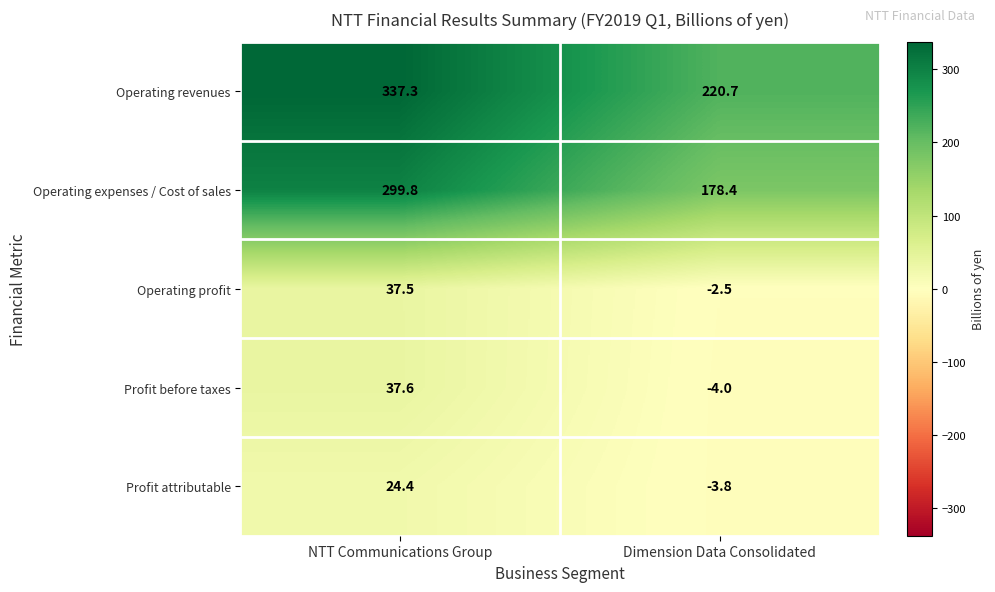

How many values in Profit before taxes are below zero?

1